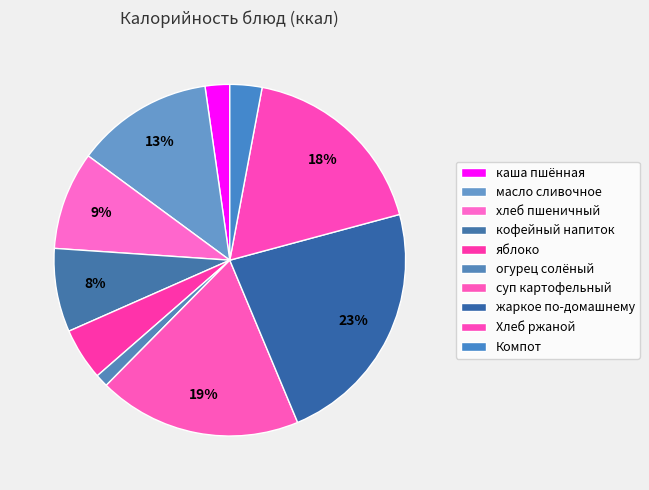

Combined, what portion of the pie is Компот and хлеб пшеничный?

12.0%